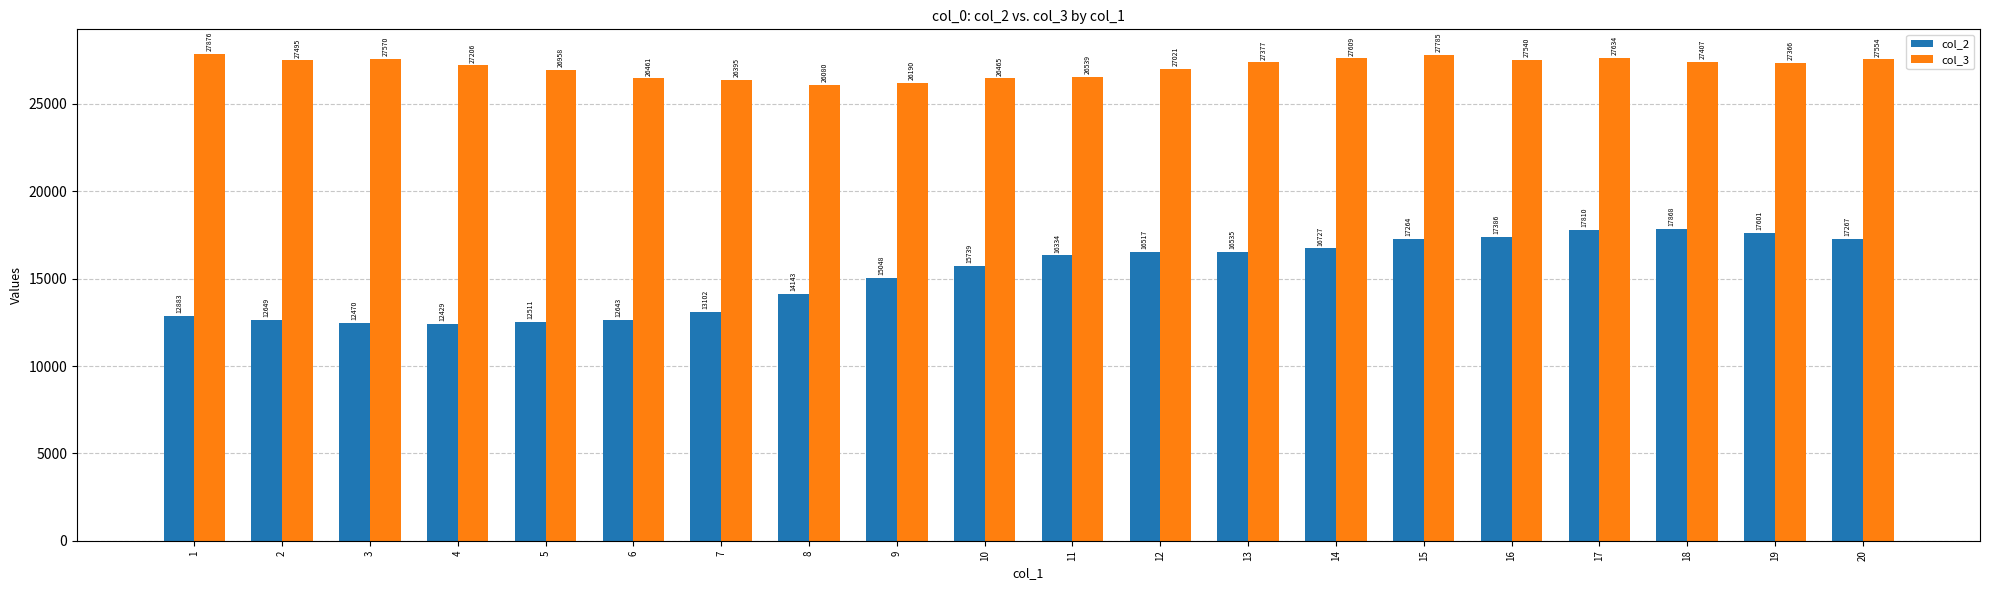

Rank the series by their maximum value, from highest to lowest.

col_3, col_2